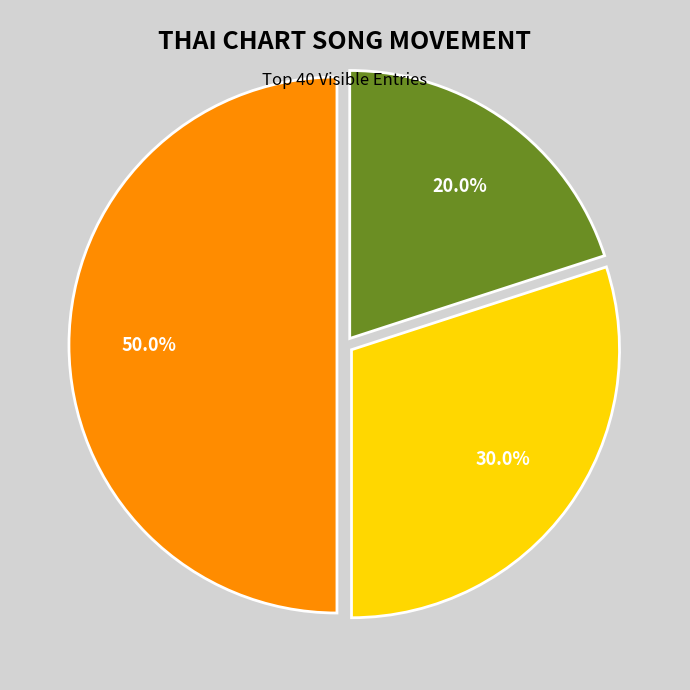

How many segments does this pie chart have?

3